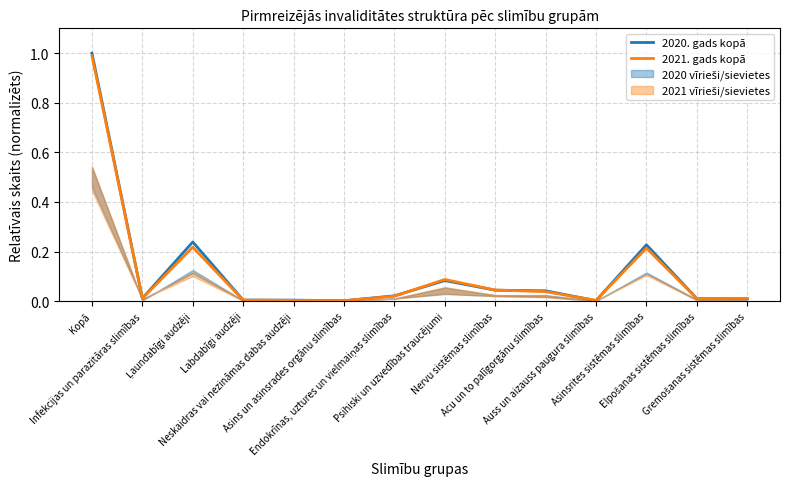

Rank the series by their average value, from highest to lowest.

2020. gads kopā, 2021. gads kopā